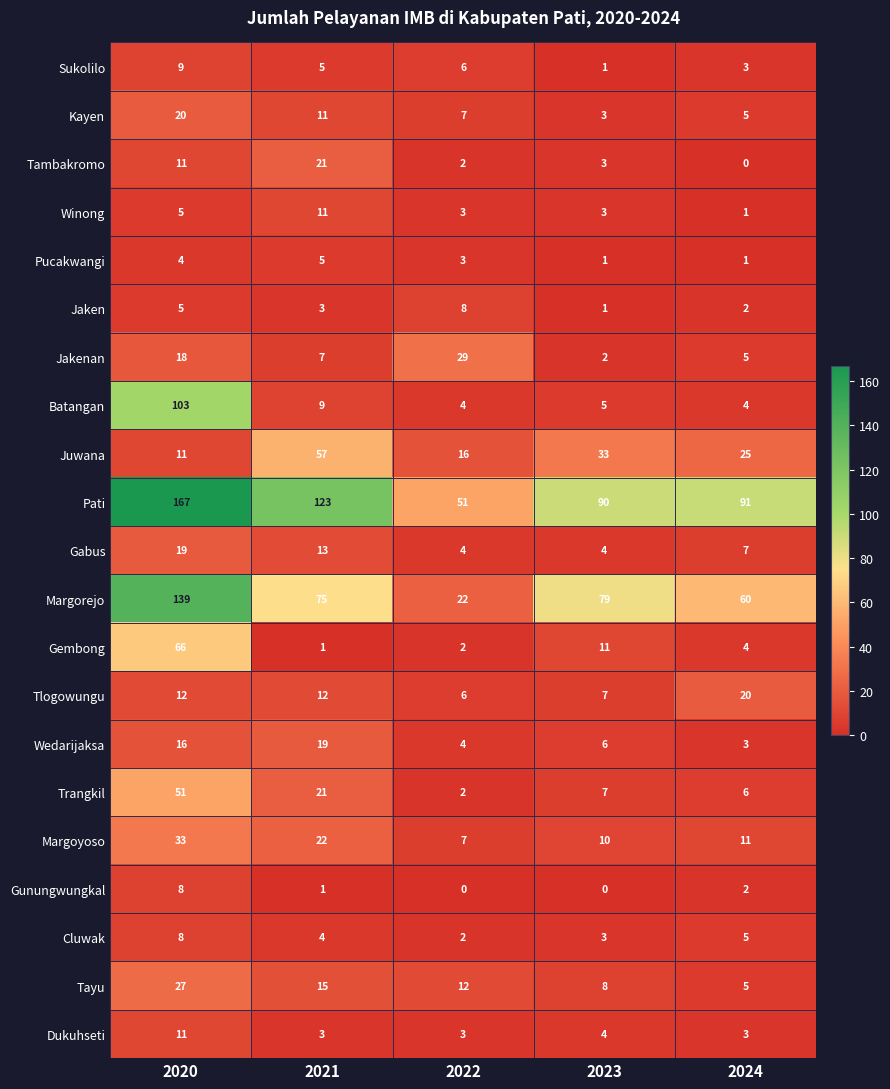

Where does the Trangkil series first go above 7?

2020